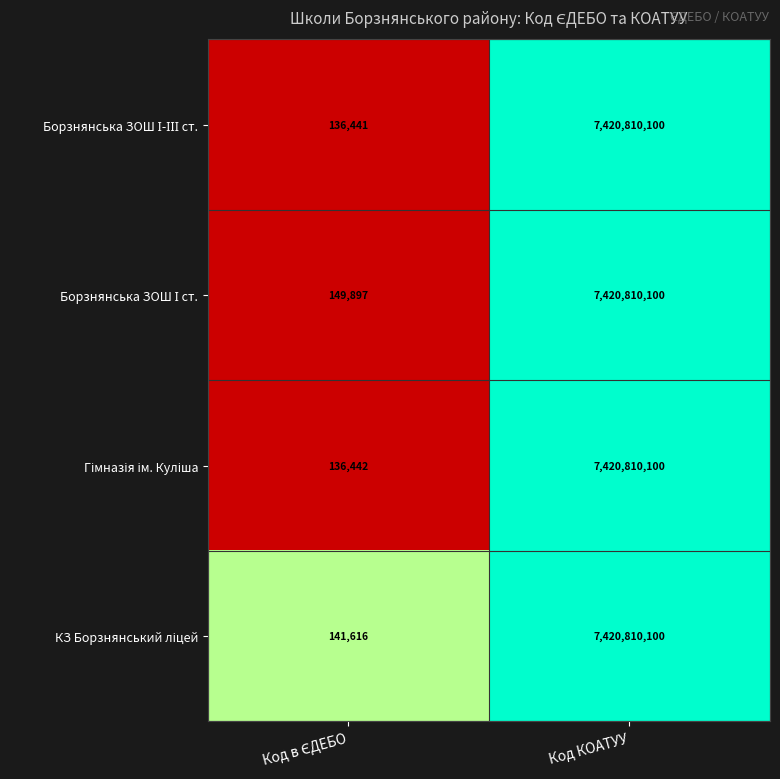

At which category is the sum across all series the highest?

Код КОАТУУ